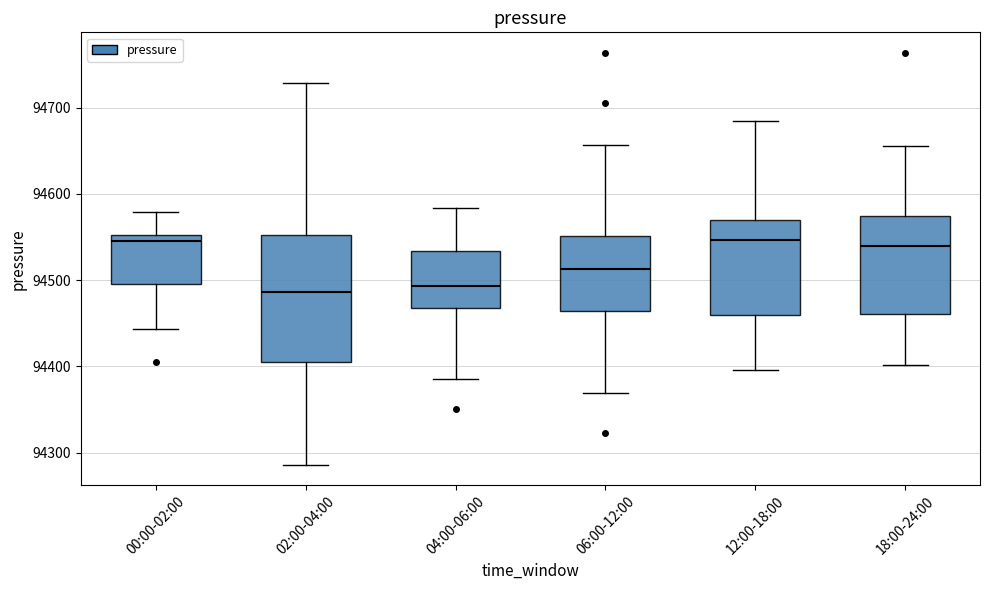

Which box is the tallest, from its lower edge to its upper edge?

02:00-04:00